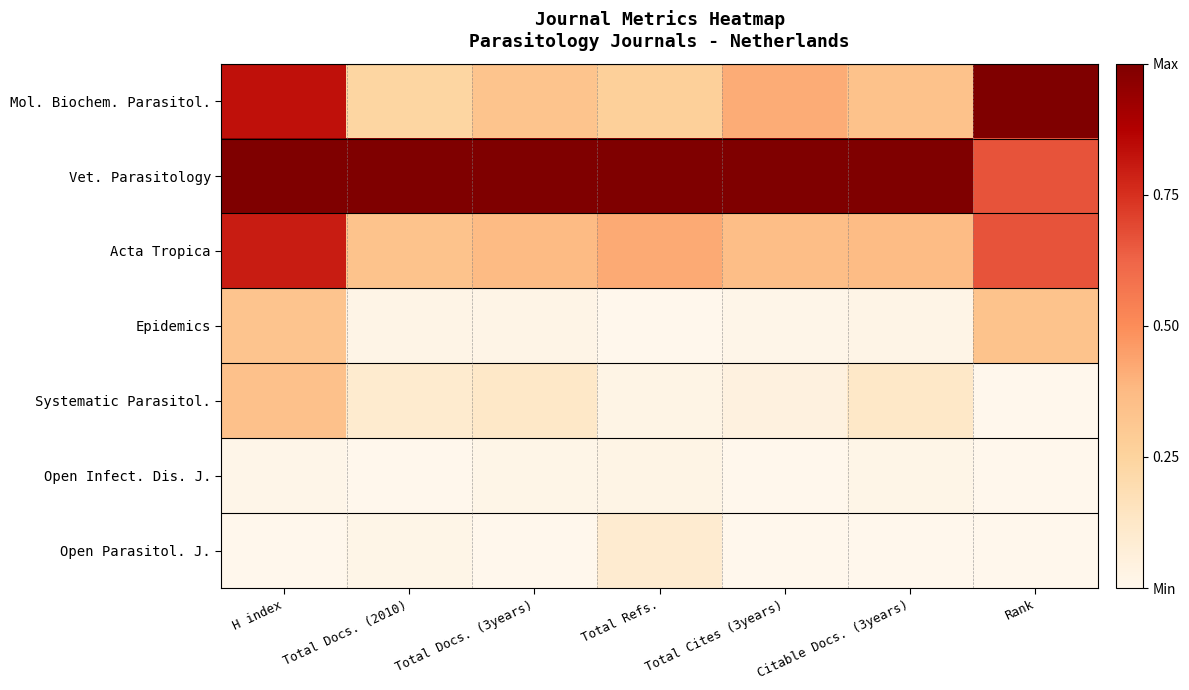

Reading left to right, what are all the values shown in this chart?

Mol. Biochem. Parasitol.: H index=0.8	Total Docs. (2010)=0.2	Total Docs. (3years)=0.3	Total Refs.=0.3	Total Cites (3years)=0.4	Citable Docs. (3years)=0.3	Rank=1.0
Vet. Parasitology: H index=1.0	Total Docs. (2010)=1.0	Total Docs. (3years)=1.0	Total Refs.=1.0	Total Cites (3years)=1.0	Citable Docs. (3years)=1.0	Rank=0.7
Acta Tropica: H index=0.8	Total Docs. (2010)=0.3	Total Docs. (3years)=0.4	Total Refs.=0.4	Total Cites (3years)=0.4	Citable Docs. (3years)=0.4	Rank=0.7
Epidemics: H index=0.3	Total Docs. (2010)=0.0	Total Docs. (3years)=0.0	Total Refs.=0.0	Total Cites (3years)=0.0	Citable Docs. (3years)=0.0	Rank=0.3
Systematic Parasitol.: H index=0.3	Total Docs. (2010)=0.1	Total Docs. (3years)=0.1	Total Refs.=0.0	Total Cites (3years)=0.0	Citable Docs. (3years)=0.1	Rank=0.0
Open Infect. Dis. J.: H index=0.0	Total Docs. (2010)=0.0	Total Docs. (3years)=0.0	Total Refs.=0.0	Total Cites (3years)=0.0	Citable Docs. (3years)=0.0	Rank=0.0
Open Parasitol. J.: H index=0.0	Total Docs. (2010)=0.0	Total Docs. (3years)=0.0	Total Refs.=0.1	Total Cites (3years)=0.0	Citable Docs. (3years)=0.0	Rank=0.0